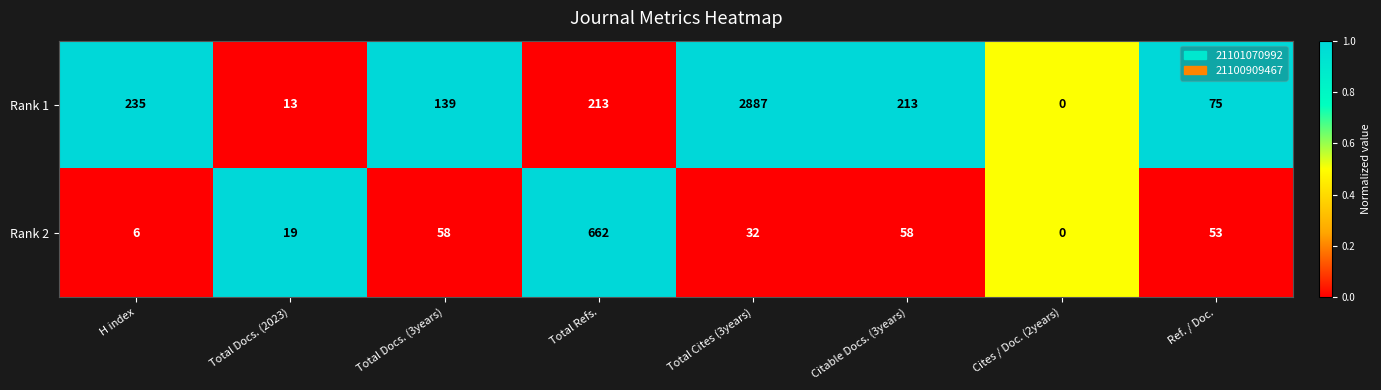

Reading left to right, transcribe all the data shown in this chart.

Rank 1: H index=235	Total Docs. (2023)=13	Total Docs. (3years)=139	Total Refs.=213	Total Cites (3years)=2887	Citable Docs. (3years)=213	Cites / Doc. (2years)=0	Ref. / Doc.=75
Rank 2: H index=6	Total Docs. (2023)=19	Total Docs. (3years)=58	Total Refs.=662	Total Cites (3years)=32	Citable Docs. (3years)=58	Cites / Doc. (2years)=0	Ref. / Doc.=53